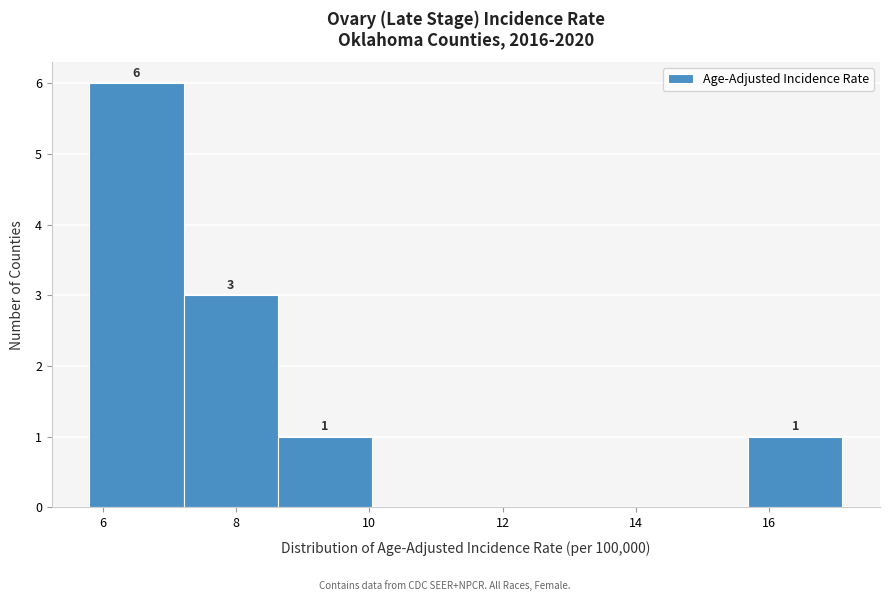

Over which range of the x-axis is the bar tallest?

5.8 to 7.2